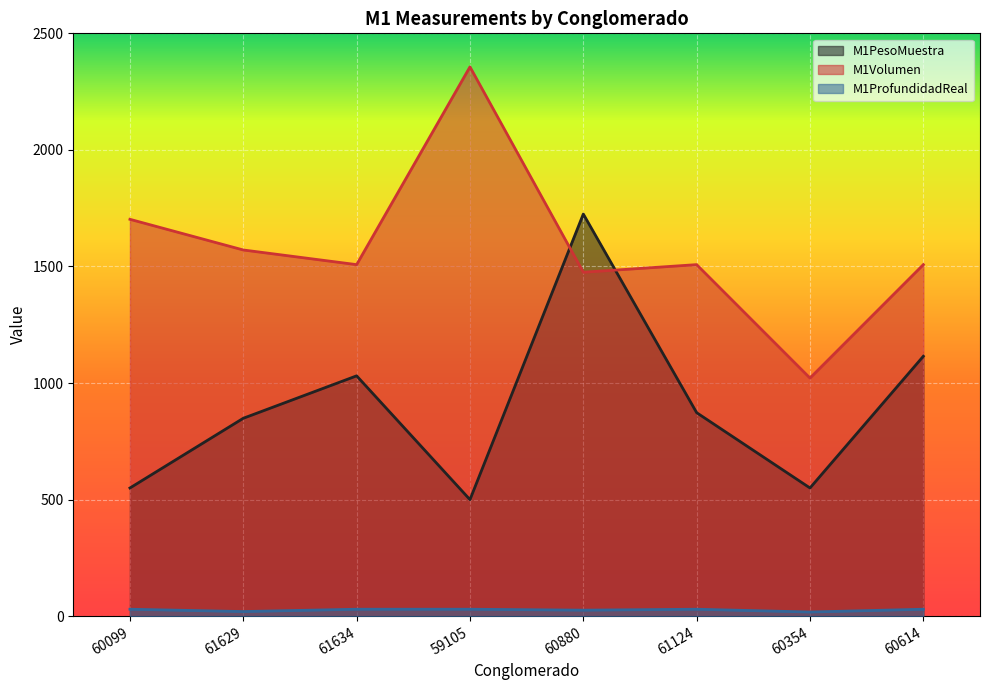

True or false: M1PesoMuestra and M1ProfundidadReal cross at least once.

False